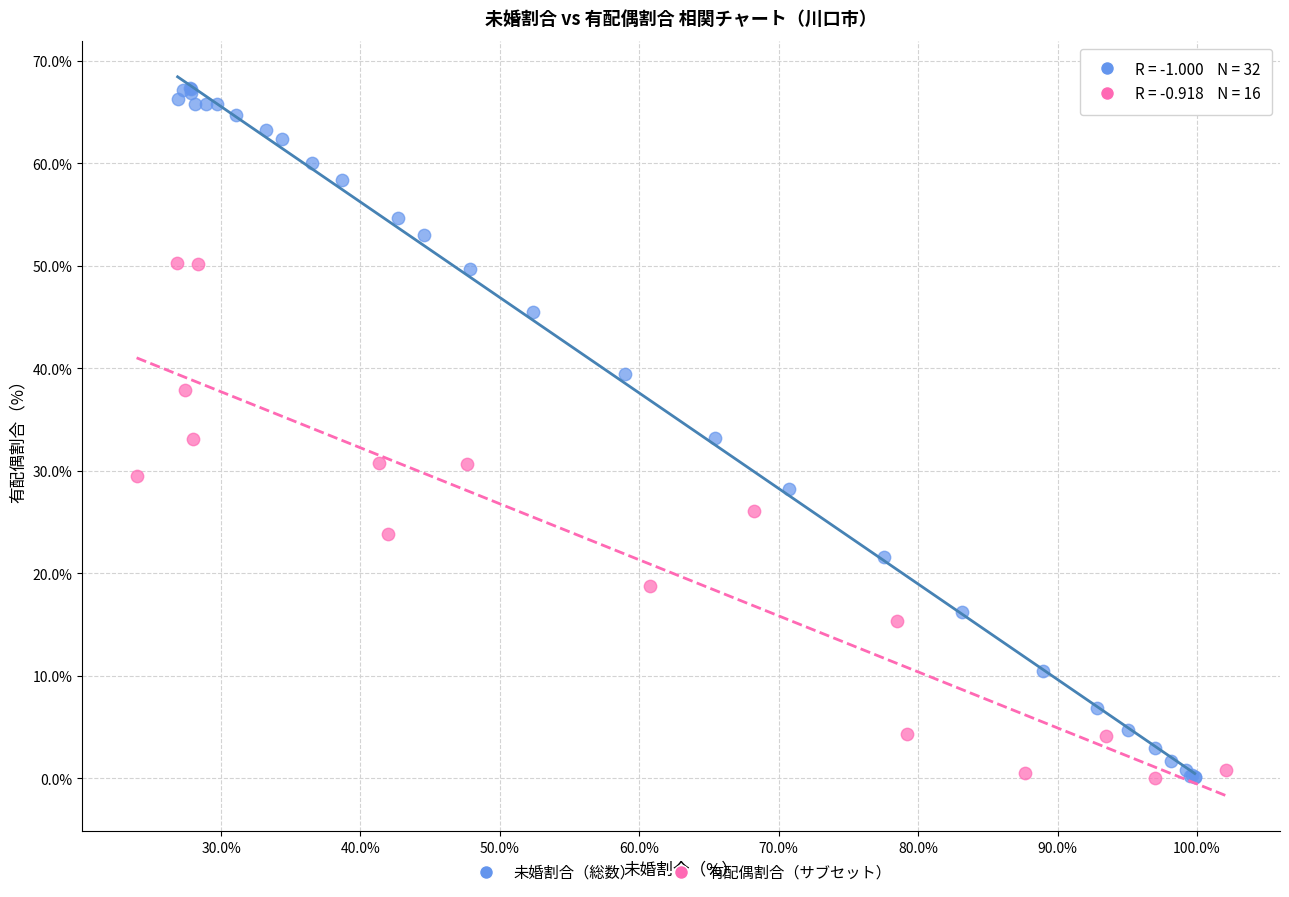

Which series has the largest Y range (max minus min)?

未婚割合（総数）